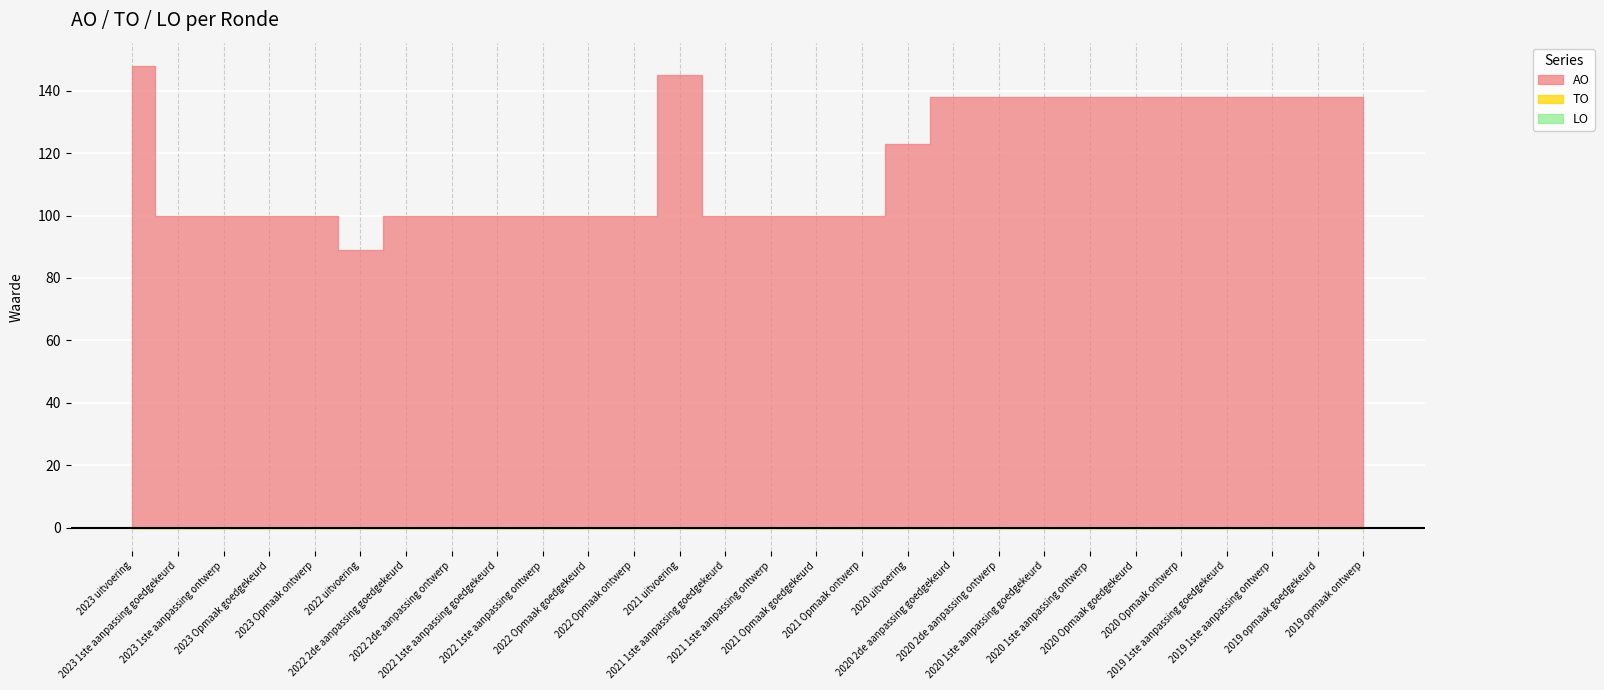

At how many categories does at least one series exceed 59?

28